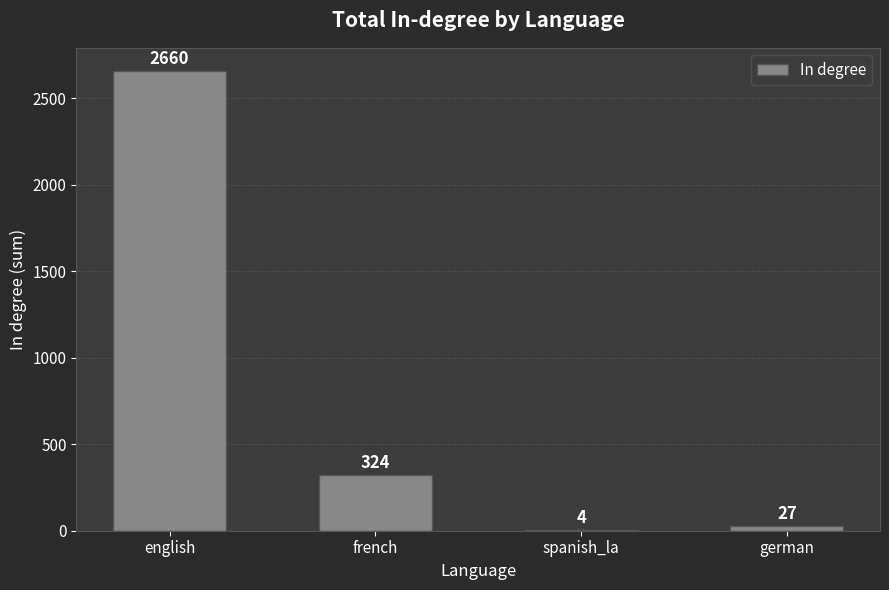

Count the number of categories in the chart.

4